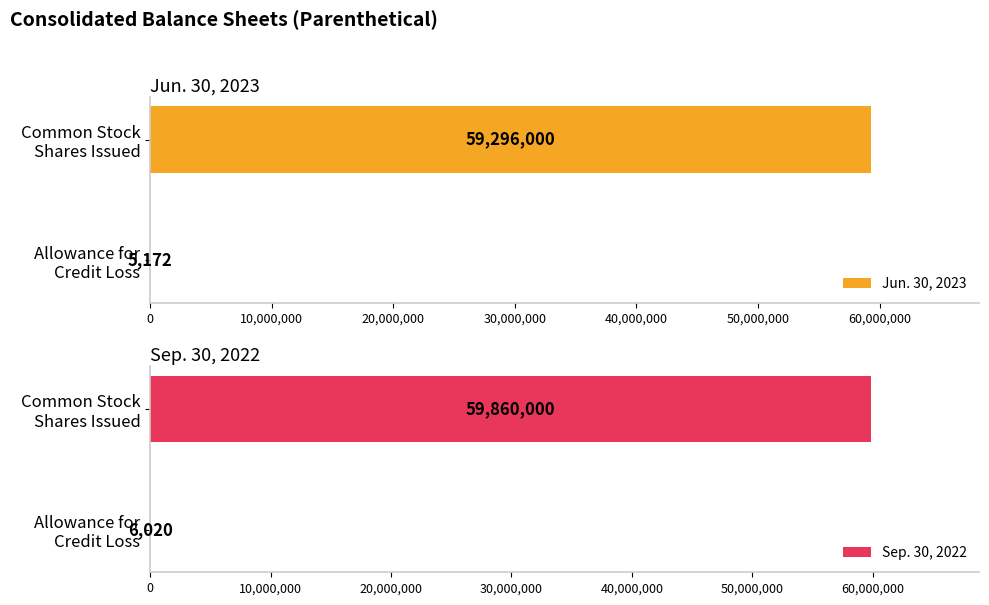

How many bars are there in each group?

2